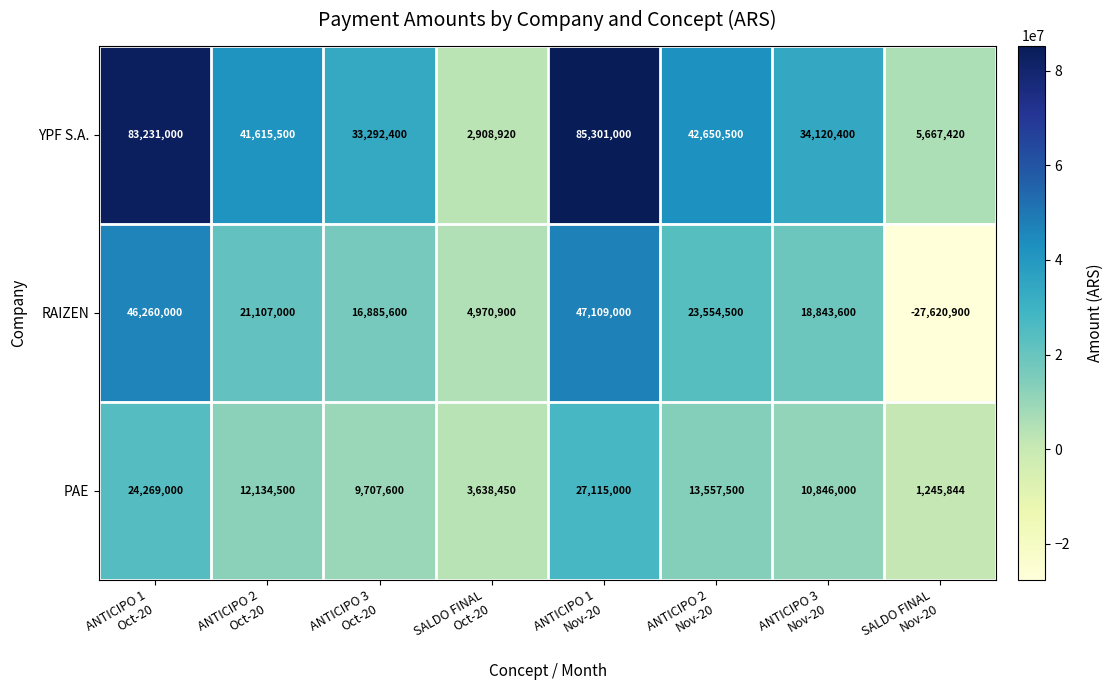

What is the difference between the highest and lowest values at ANTICIPO 3
Oct-20?

23584800